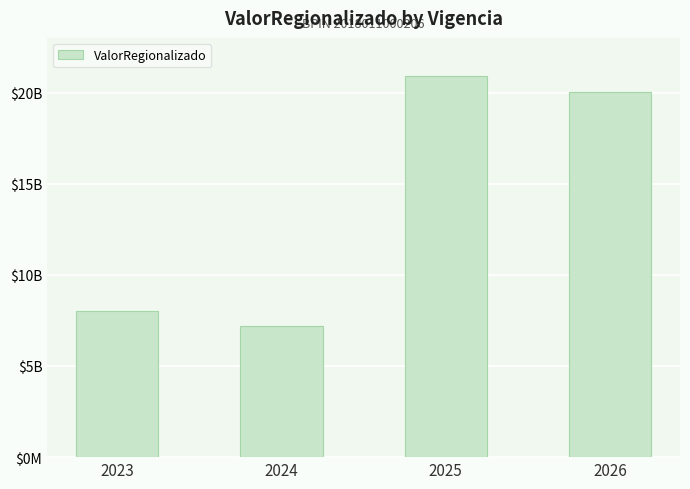

Rank the categories by value from lowest to highest.

2024, 2023, 2026, 2025